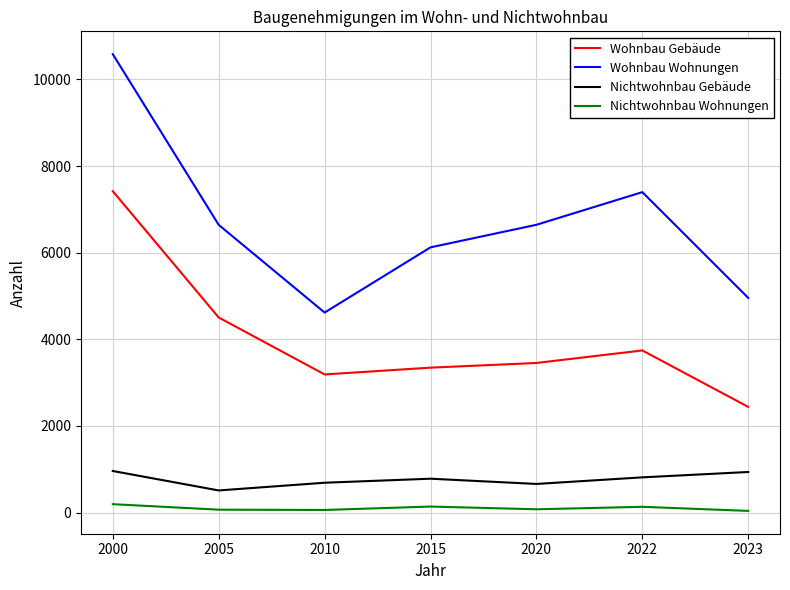

True or false: Nichtwohnbau Gebäude and Wohnbau Gebäude intersect in this chart.

False